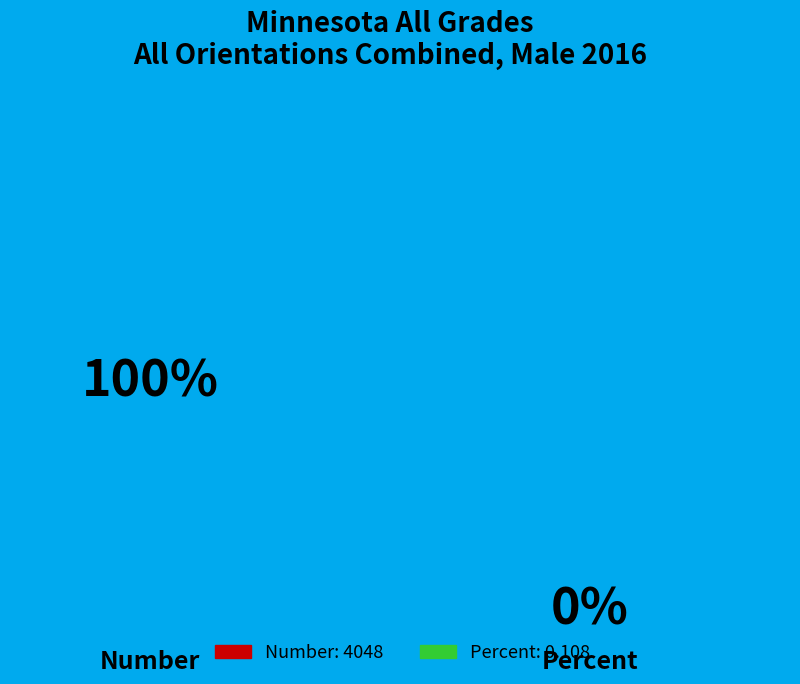

Is there any slice that represents more than half of the pie?

Yes